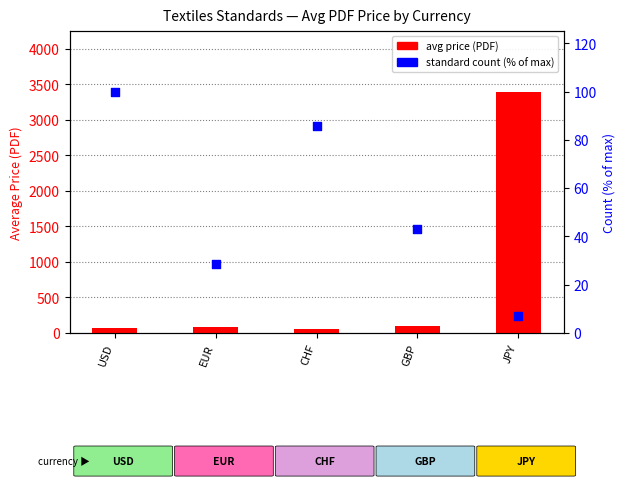

Which series has the largest total across all categories?

avg price (PDF)